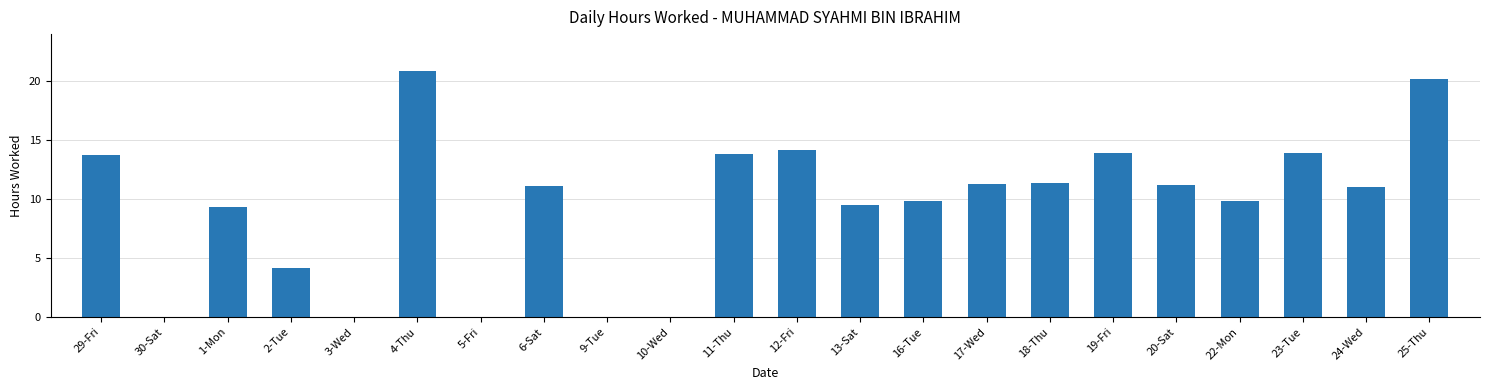

What is the change in value from 30-Sat to 6-Sat?

+11.1